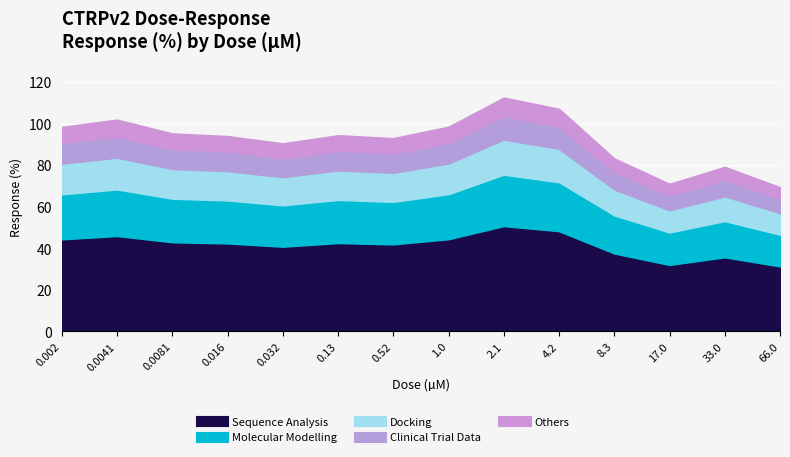

Which has a higher value, 1.0 or 0.0041?

0.0041